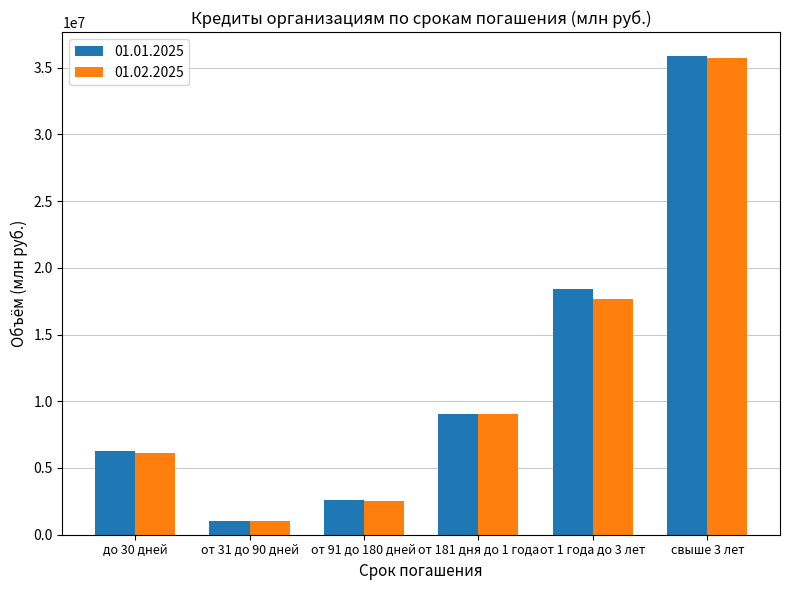

How many values in the 01.02.2025 series exceed 9071668?

3